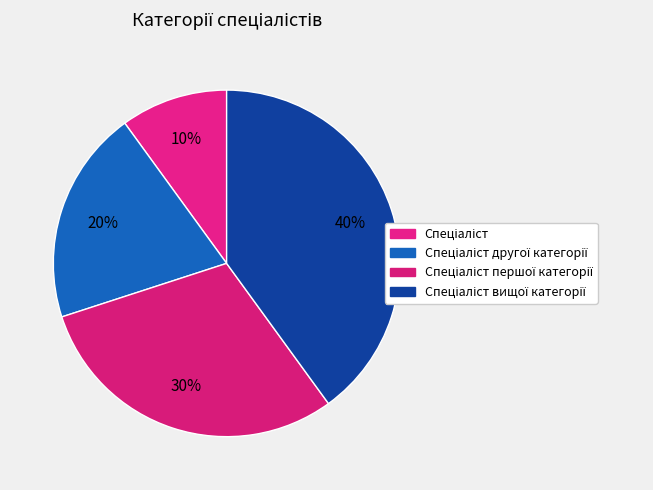

Which category has the biggest portion of the pie?

Спеціаліст вищої категорії